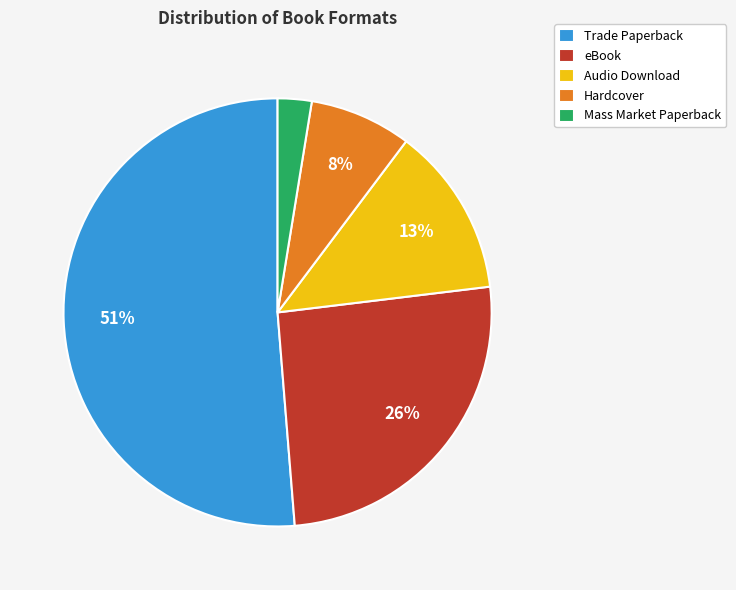

Combined, do Trade Paperback and Hardcover account for over 50%?

Yes